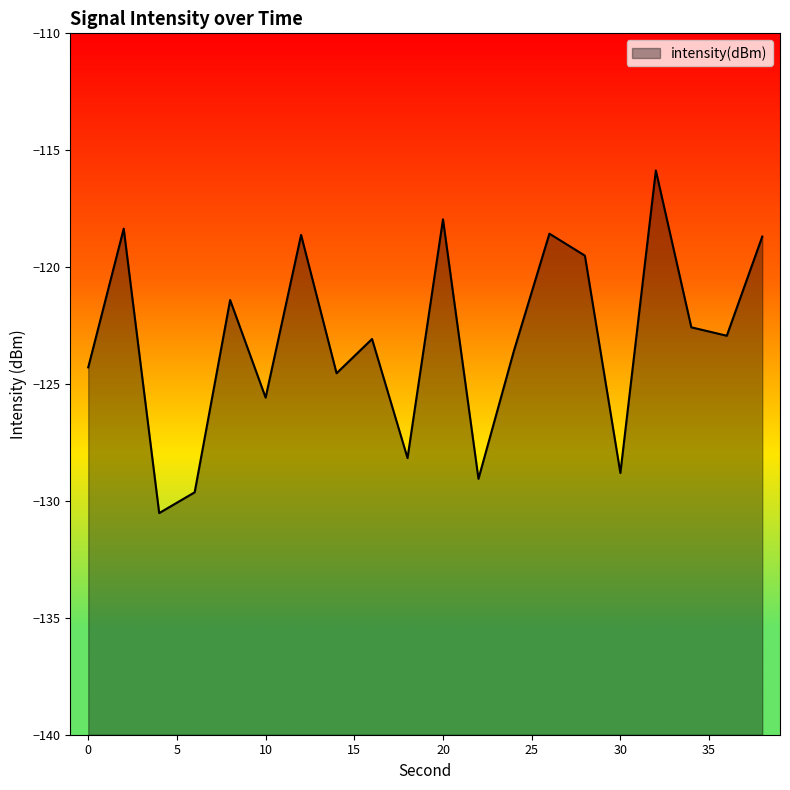

What is the value of the 17th point from the left?

-115.9